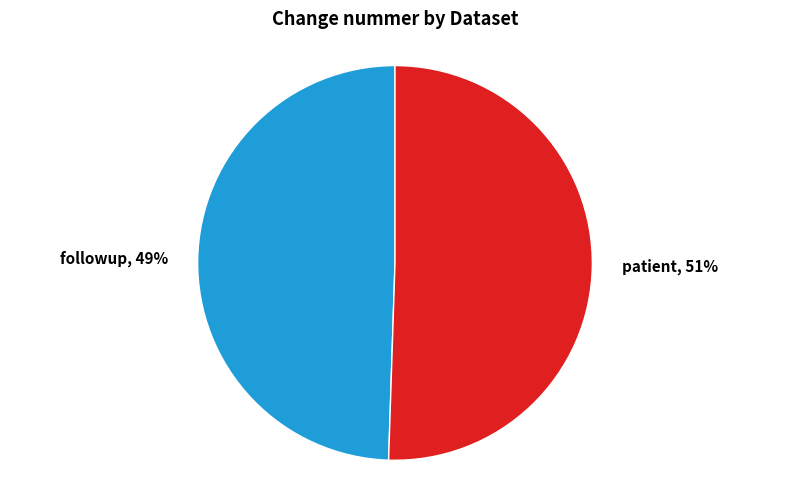

Between patient and followup, which is larger?

patient